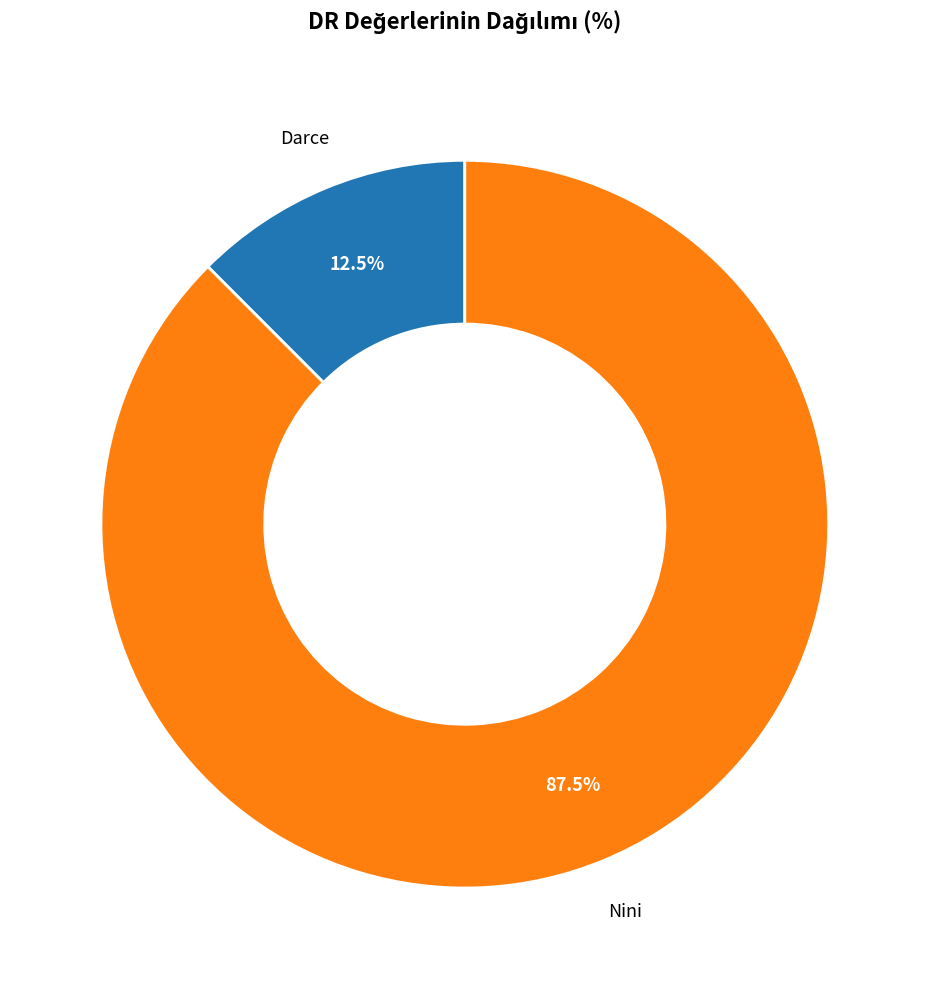

What is the majority slice?

Nini